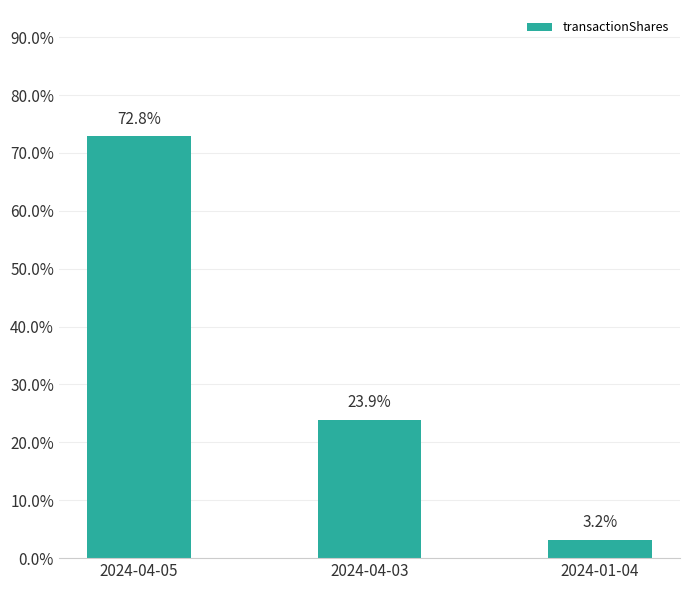

Reading right to left, what are all the values shown in this chart?

0.0	0.2	0.7